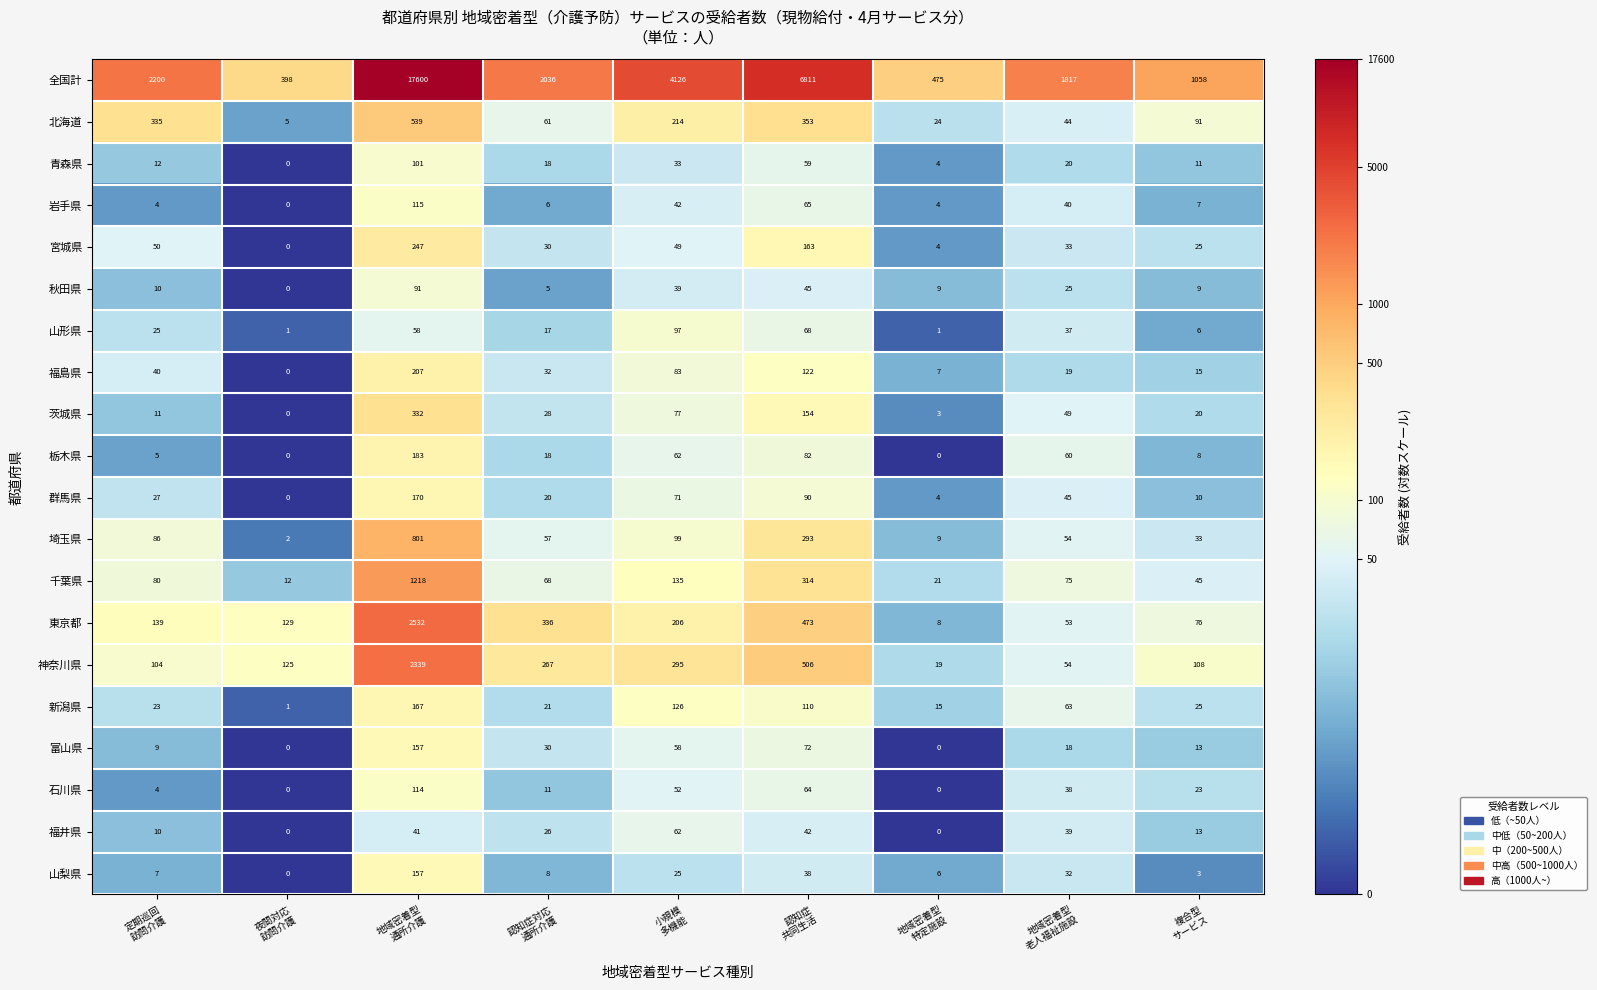

What is the average value of the 全国計 series?

4058